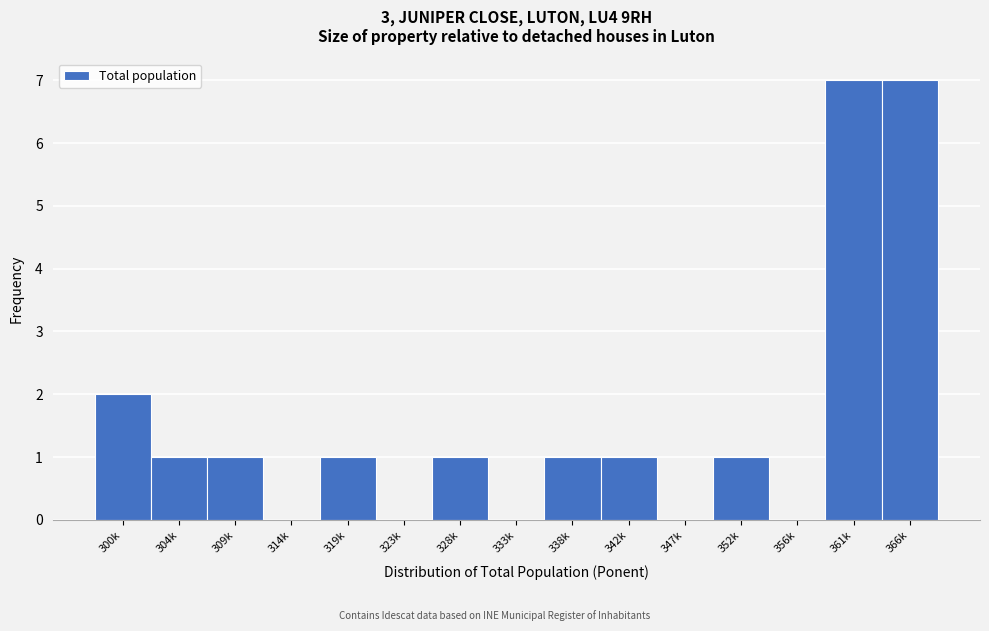

Reading left to right, what are all the values shown in this chart?

300k=2	304k=1	309k=1	314k=0	319k=1	323k=0	328k=1	333k=0	338k=1	342k=1	347k=0	352k=1	356k=0	361k=7	366k=7